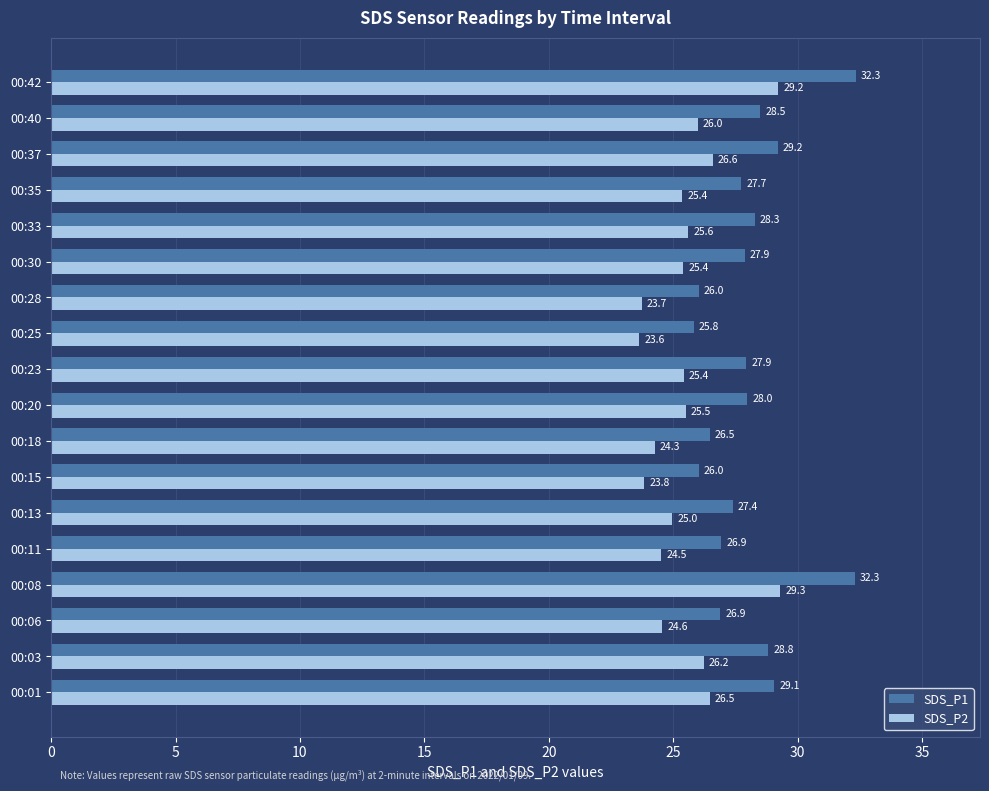

Count the number of categories in the chart.

18